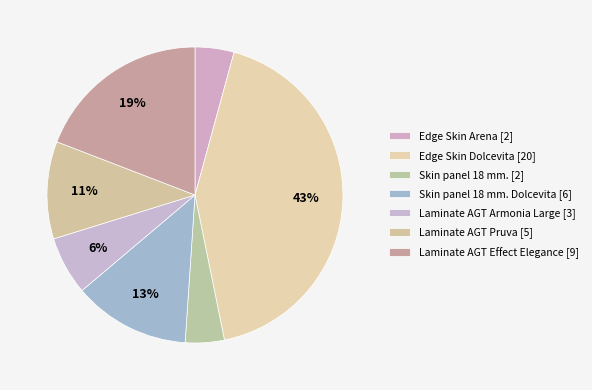

To the nearest percent, what is the difference between the largest and smallest slice percentages?

38%